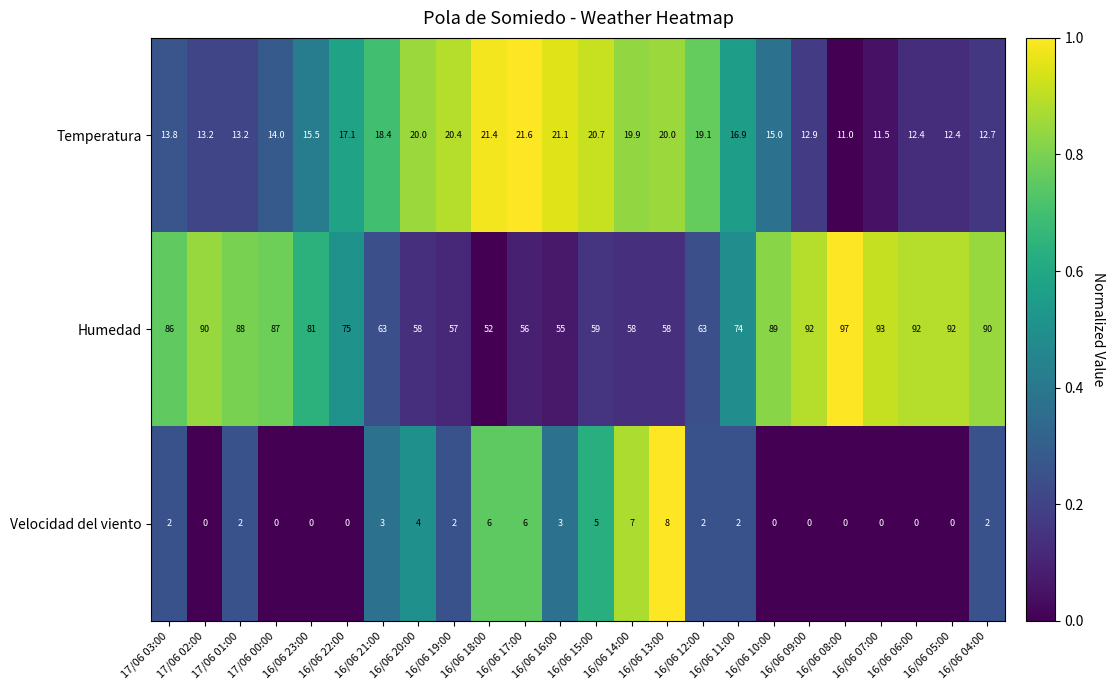

Which series has the largest total across all categories?

Humedad